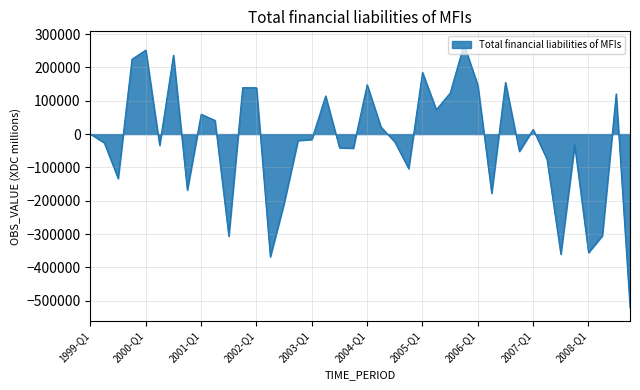

What is the maximum value shown in the chart?

268741.3